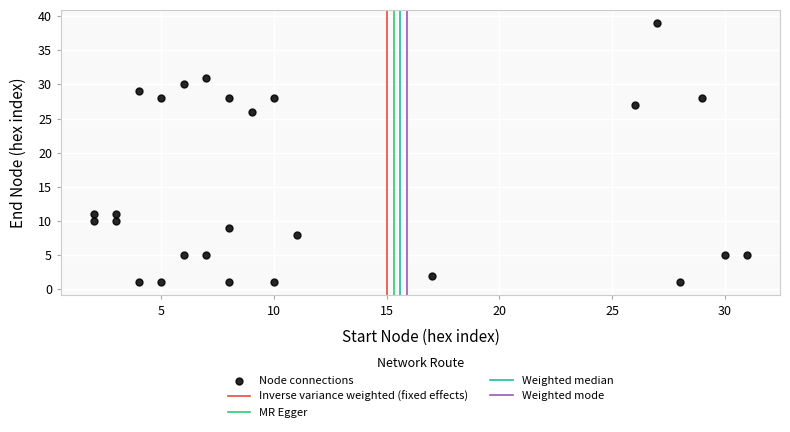

What is the range of X values (max minus min)?

29